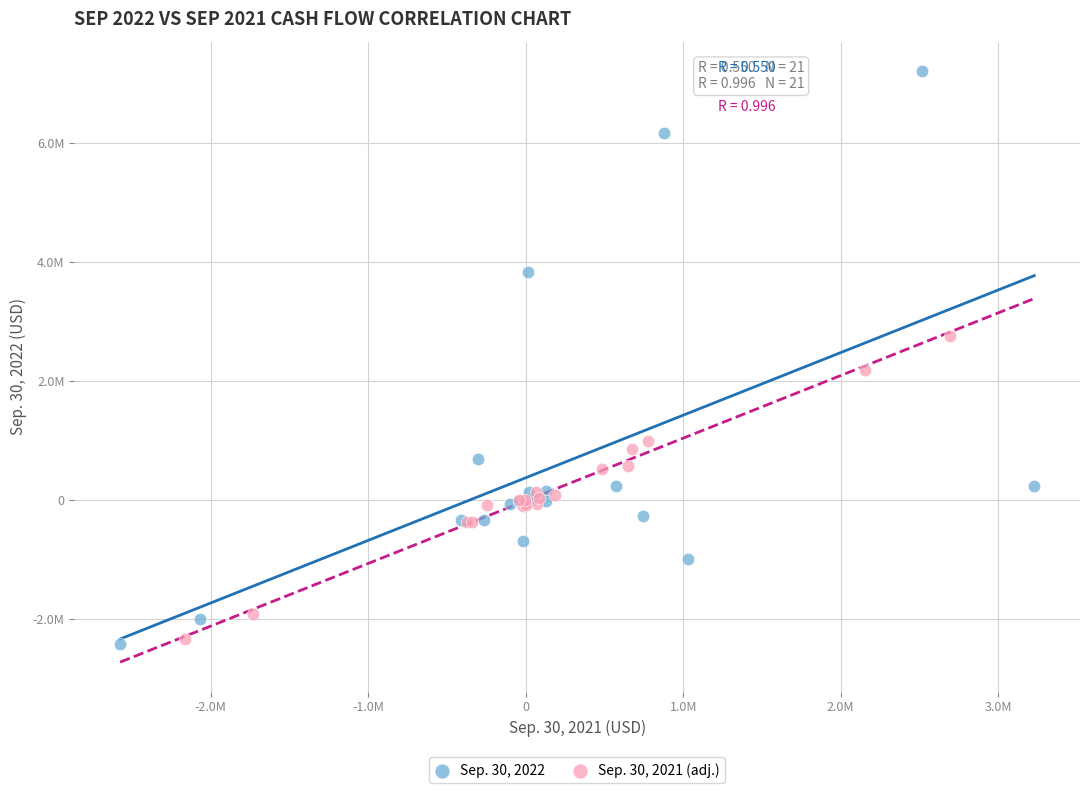

What are all the series names shown in the legend?

Sep. 30, 2022, Sep. 30, 2021 (adj.)